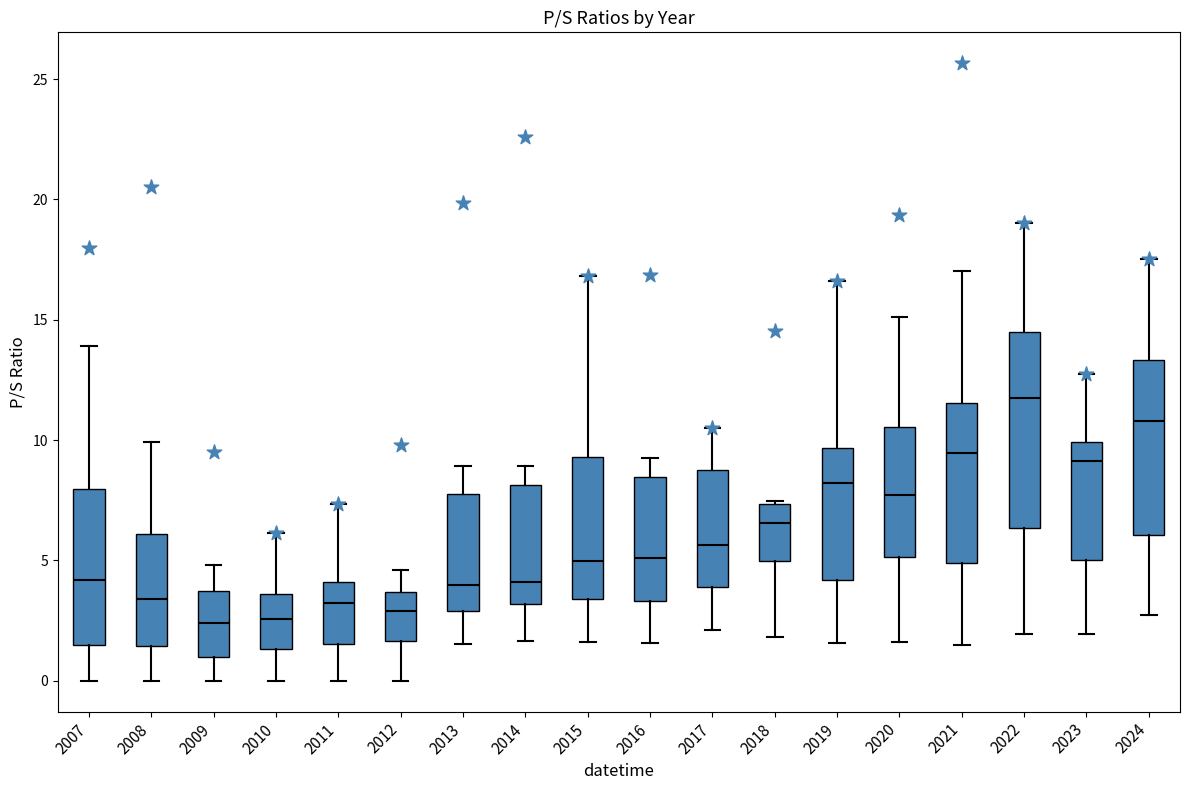

Reading left to right, read every box against the y-axis: the position of its median line, the range the box covers, and the ends of its whiskers. The values are not printed on the chart, so give them approximately, as read against the axis.

2007: median 4.0, box 1.5 to 8.0, whiskers 0.0 to 14.0
2008: median 3.5, box 1.5 to 6.0, whiskers 0.0 to 10.0
2009: median 2.5, box 1.0 to 3.5, whiskers 0.0 to 5.0
2010: median 2.5, box 1.5 to 3.5, whiskers 0.0 to 6.0
2011: median 3.5, box 1.5 to 4.0, whiskers 0.0 to 7.5
2012: median 3.0, box 1.5 to 3.5, whiskers 0.0 to 4.5
2013: median 4.0, box 3.0 to 8.0, whiskers 1.5 to 9.0
2014: median 4.0, box 3.0 to 8.0, whiskers 1.5 to 9.0
2015: median 5.0, box 3.5 to 9.5, whiskers 1.5 to 17.0
2016: median 5.0, box 3.5 to 8.5, whiskers 1.5 to 9.5
2017: median 5.5, box 4.0 to 9.0, whiskers 2.0 to 10.5
2018: median 6.5, box 5.0 to 7.5, whiskers 2.0 to 7.5
2019: median 8.0, box 4.0 to 9.5, whiskers 1.5 to 16.5
2020: median 7.5, box 5.0 to 10.5, whiskers 1.5 to 15.0
2021: median 9.5, box 5.0 to 11.5, whiskers 1.5 to 17.0
2022: median 12.0, box 6.5 to 14.5, whiskers 2.0 to 19.0
2023: median 9.0, box 5.0 to 10.0, whiskers 2.0 to 13.0
2024: median 11.0, box 6.0 to 13.5, whiskers 2.5 to 17.5